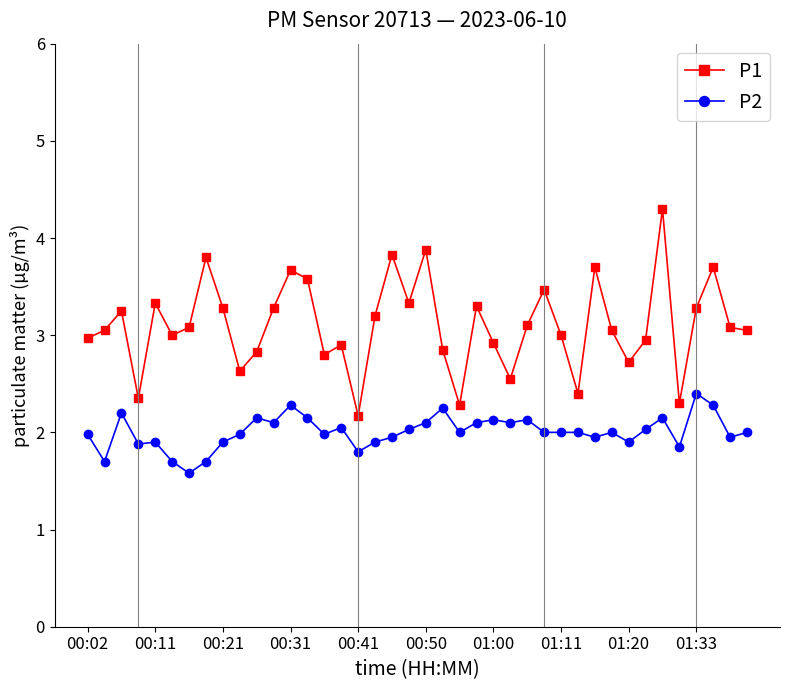

What is the average value of the P2 series?

2.0